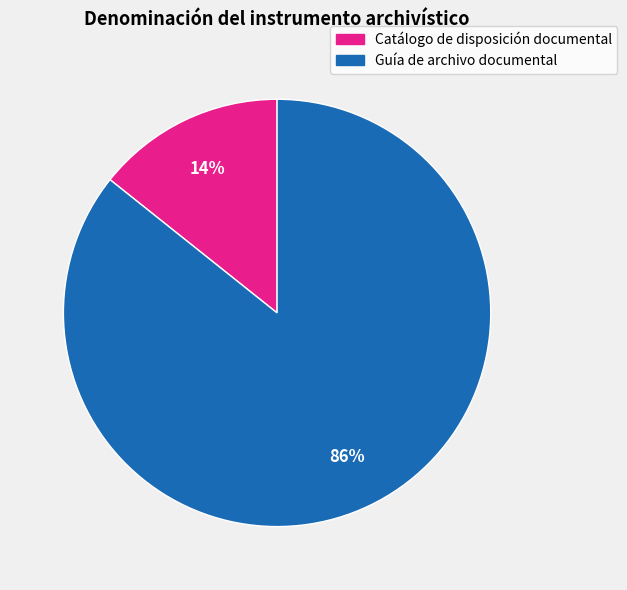

To the nearest percent, what percentage of the pie is Catálogo de disposición documental?

14%